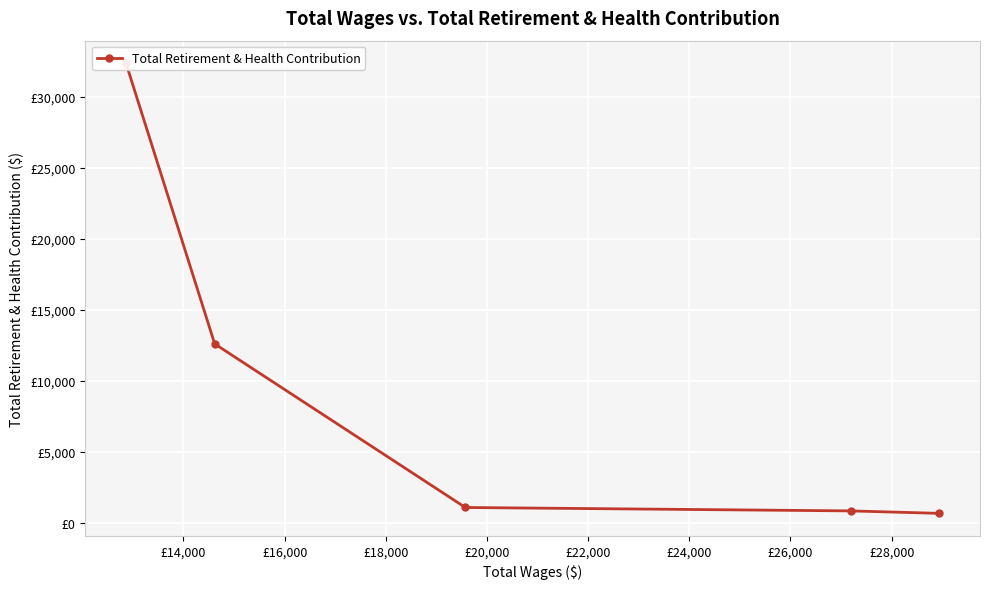

What is the difference between the maximum and minimum values?

31704